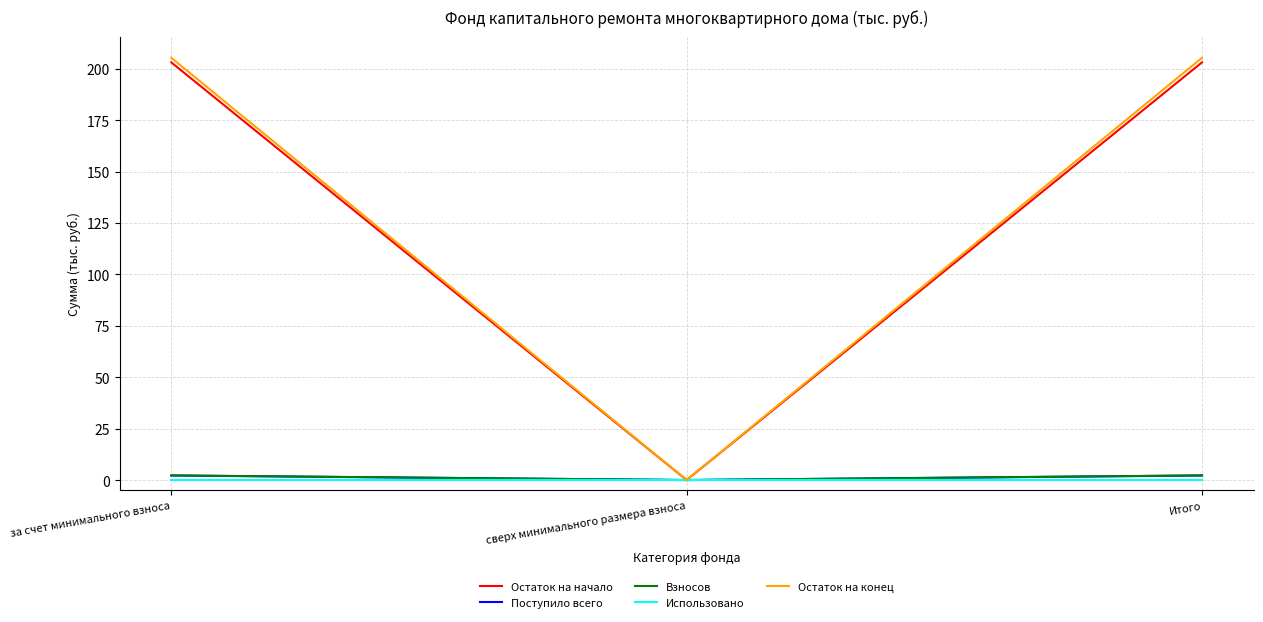

What is the total value across all series at за счет минимального взноса?

412.9